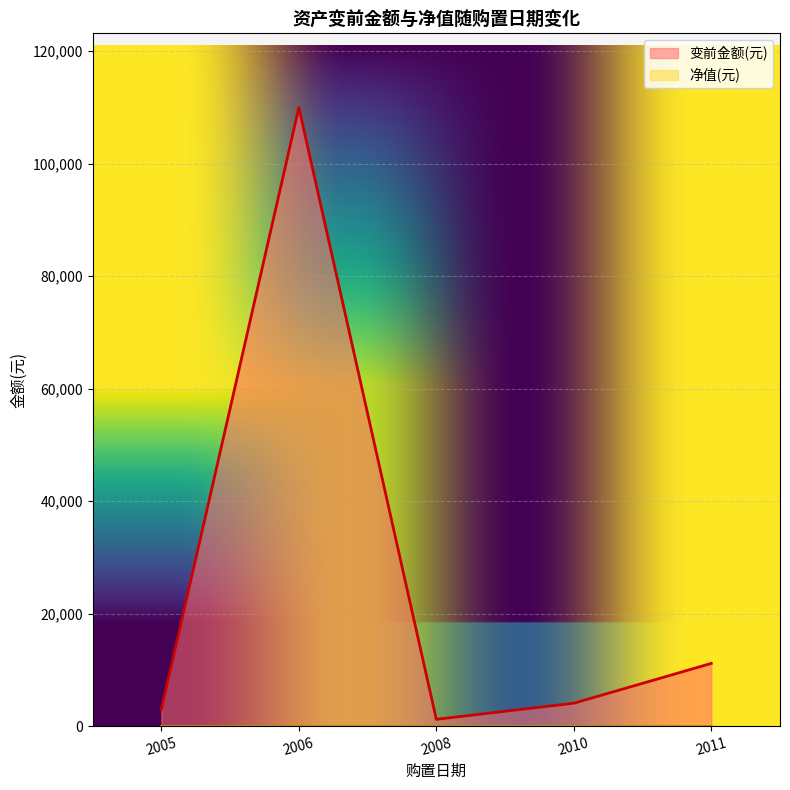

True or false: 变前金额(元) has more than 2 points higher than both neighbors.

False